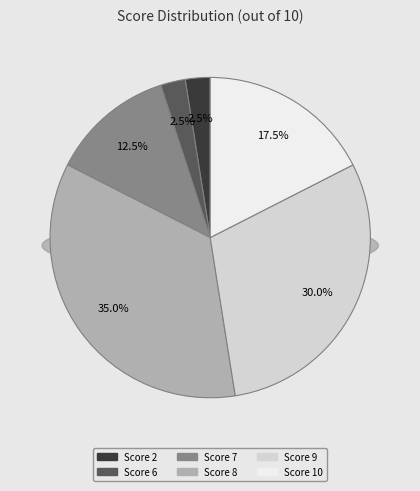

Does any single category account for the majority?

No